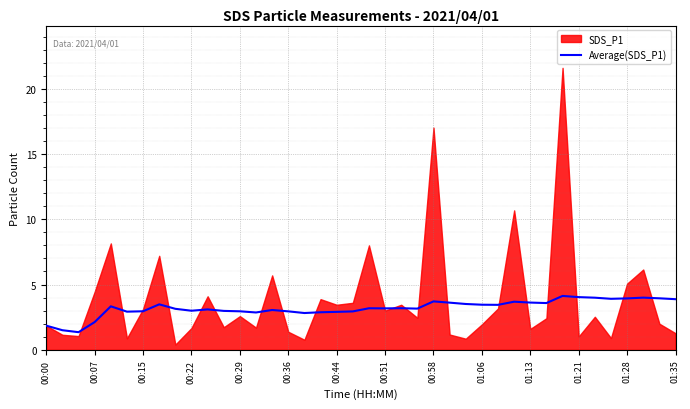

The chart shows a value of 3.6 at 25. True or false?

True